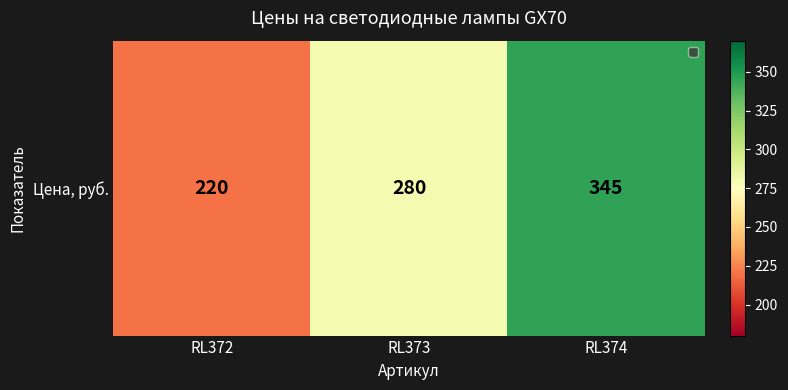

Rank the categories by value from lowest to highest.

RL372, RL373, RL374